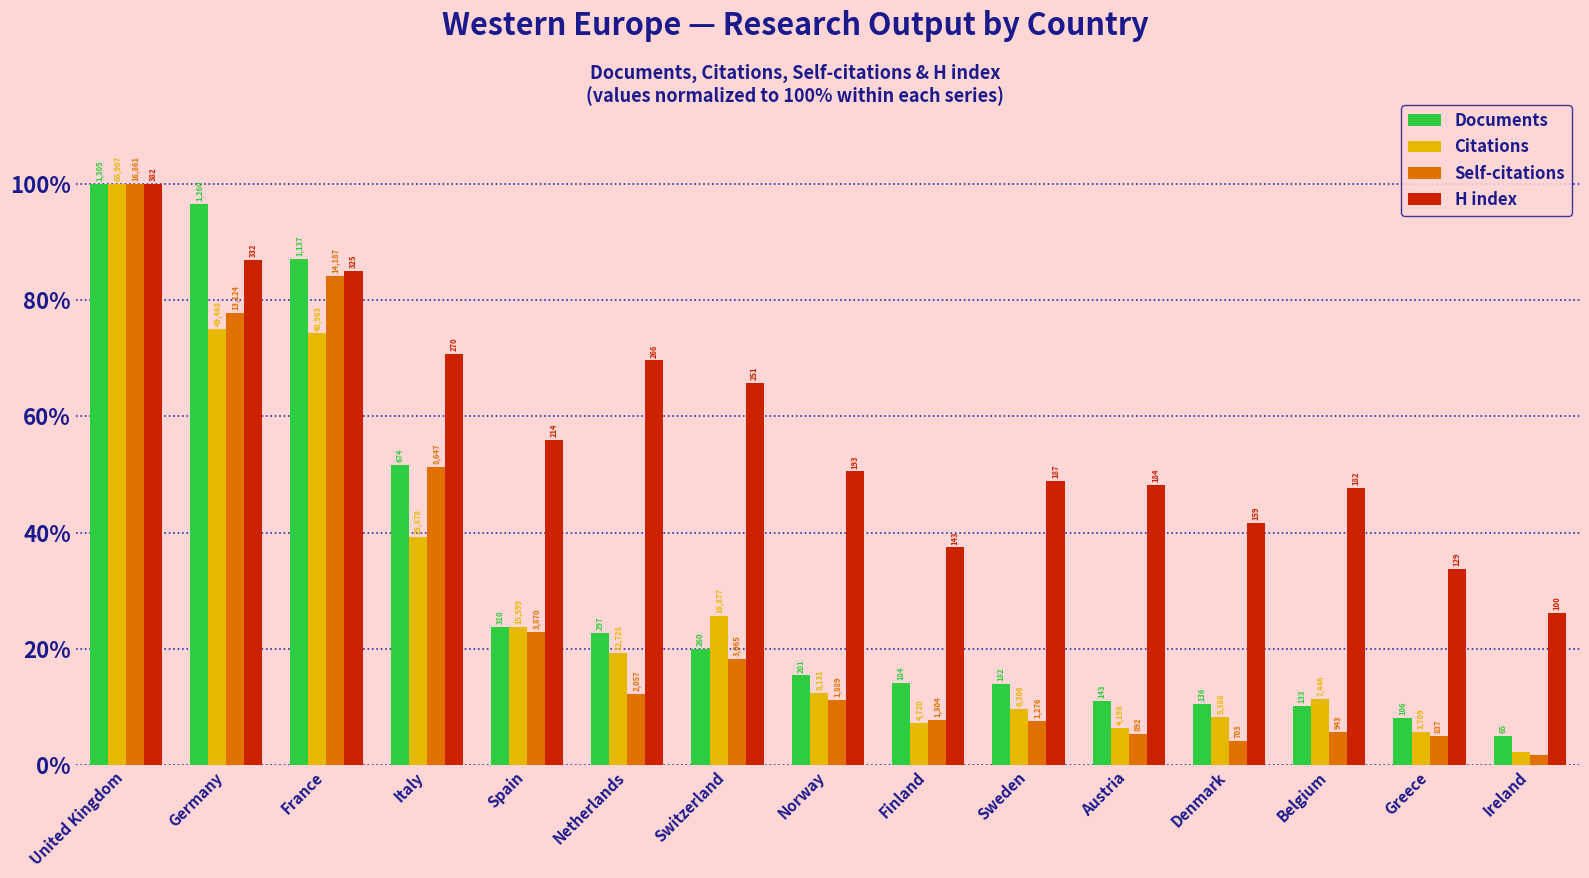

What are all the series names shown in the legend?

Documents, Citations, Self-citations, H index